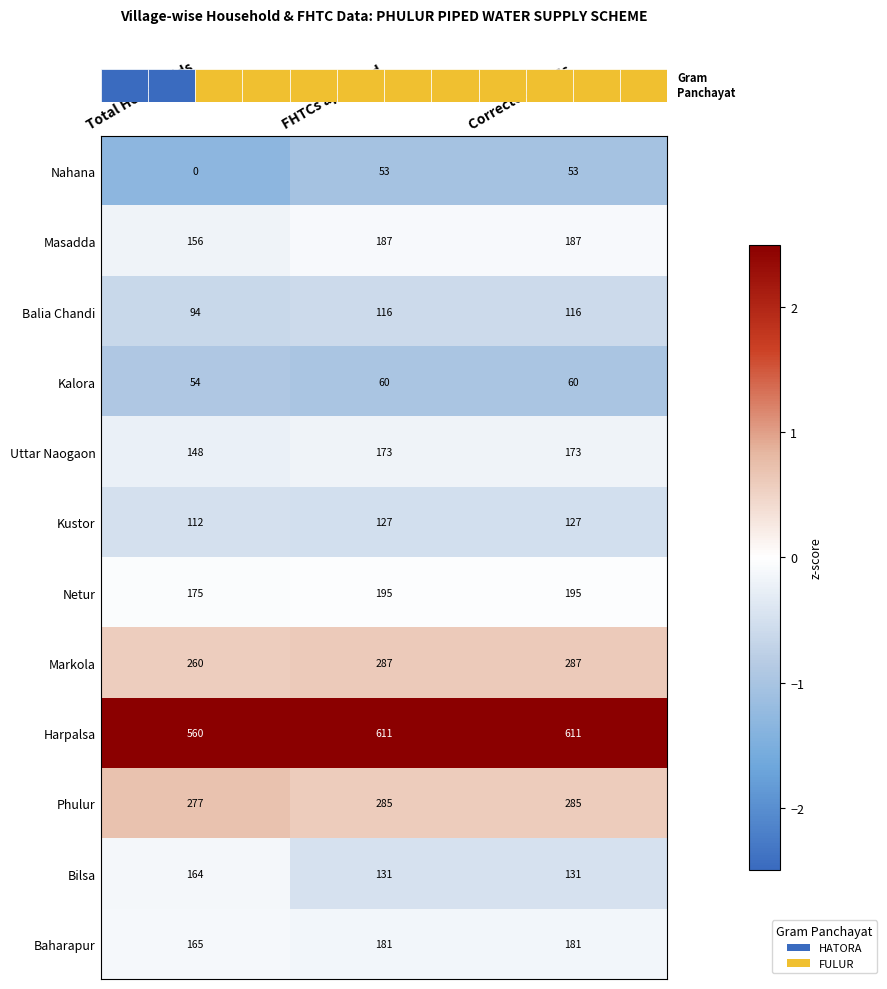

At how many categories does at least one series exceed 2?

3